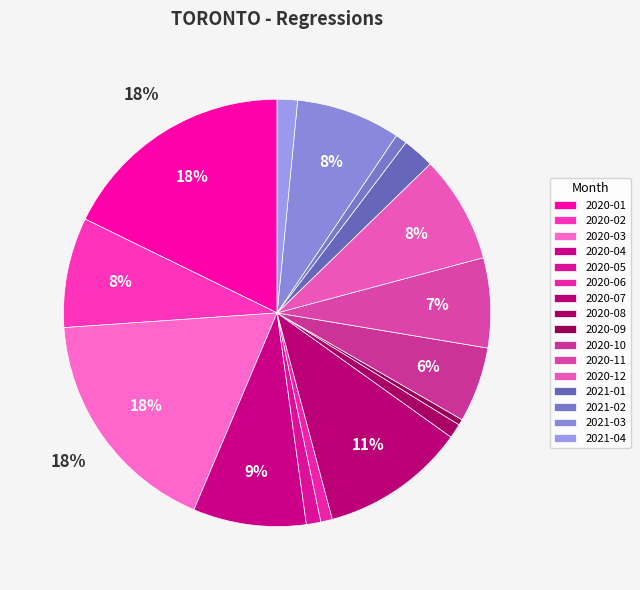

Is 2020-04 the majority of the pie?

No